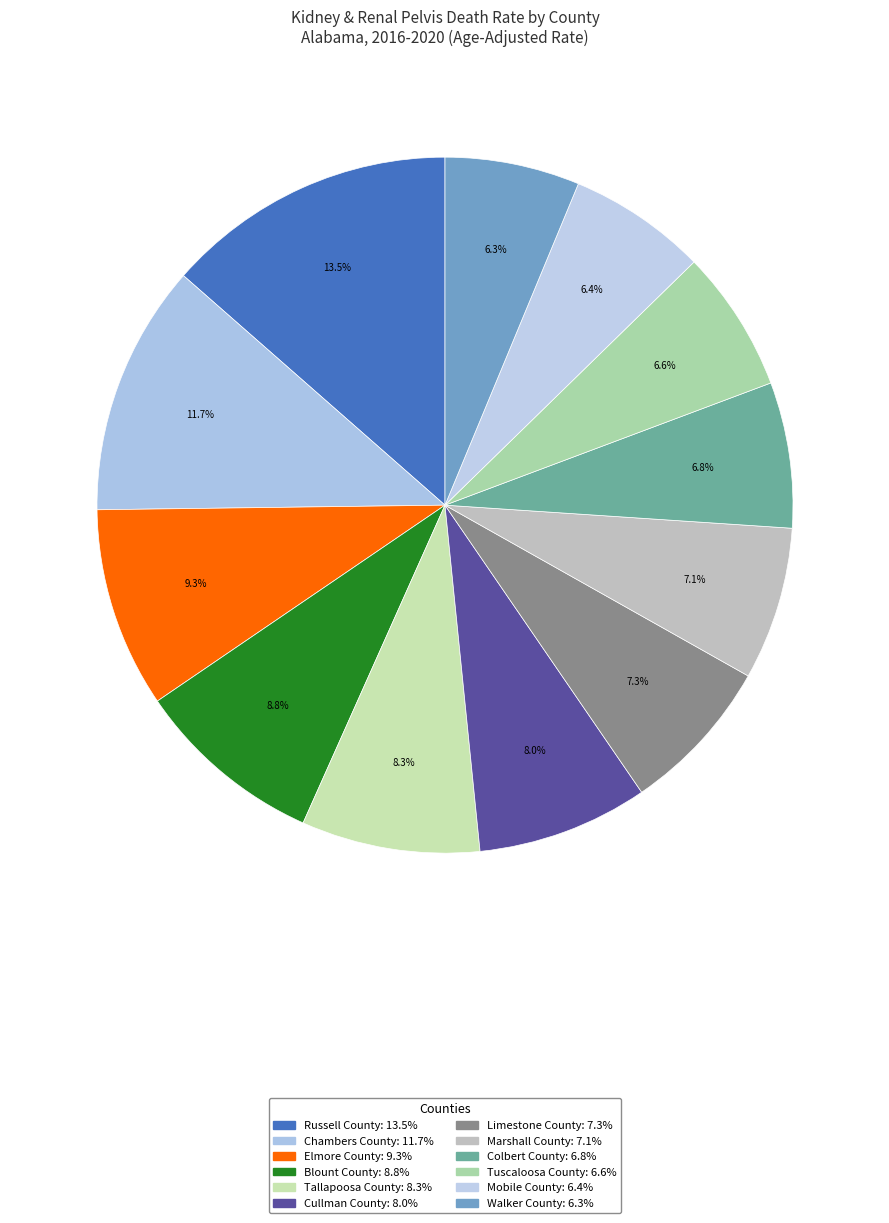

How many slices are in this pie chart?

12